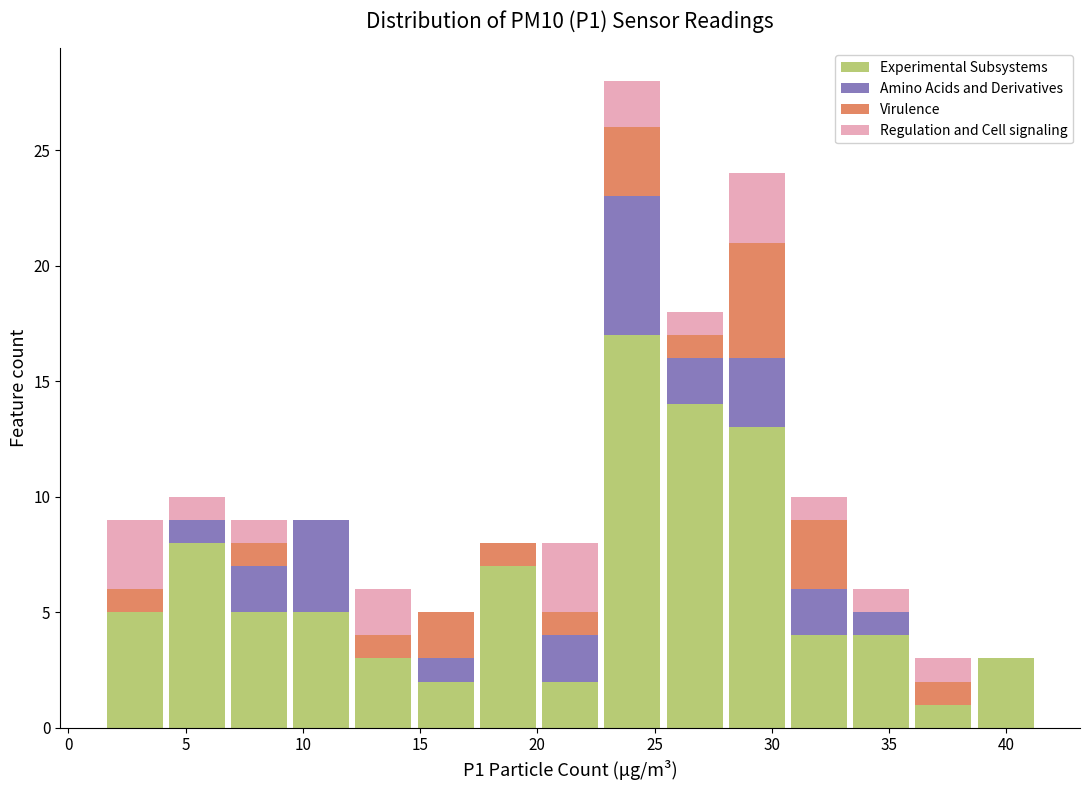

What is the total height of the stacked bar covering 25.5 to 28.0 on the x-axis? Neither the bar edges nor the heights are printed on the chart, so give them approximately, as read against the axes.

18